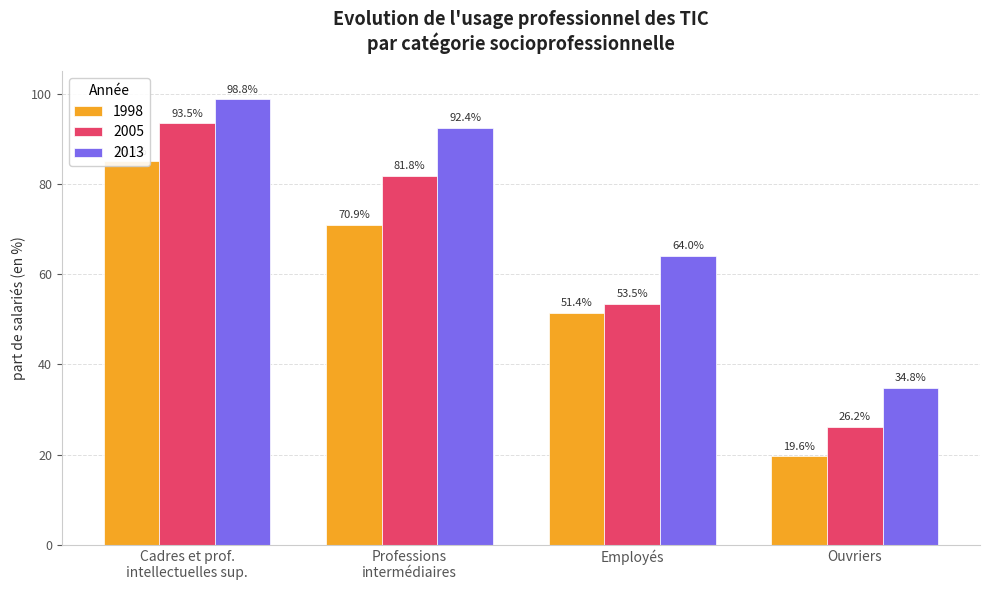

What position from the right is Cadres et prof.
intellectuelles sup.?

4